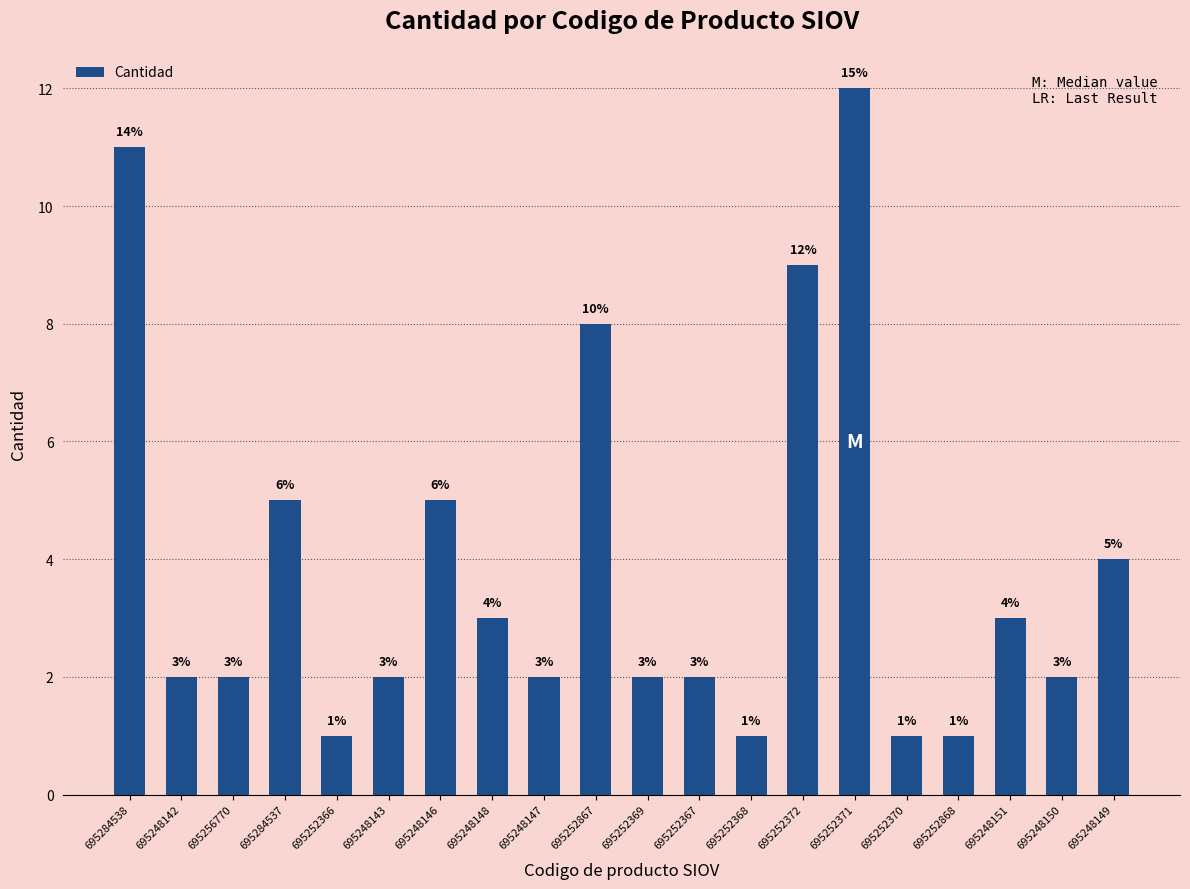

What is the smallest value displayed?

1